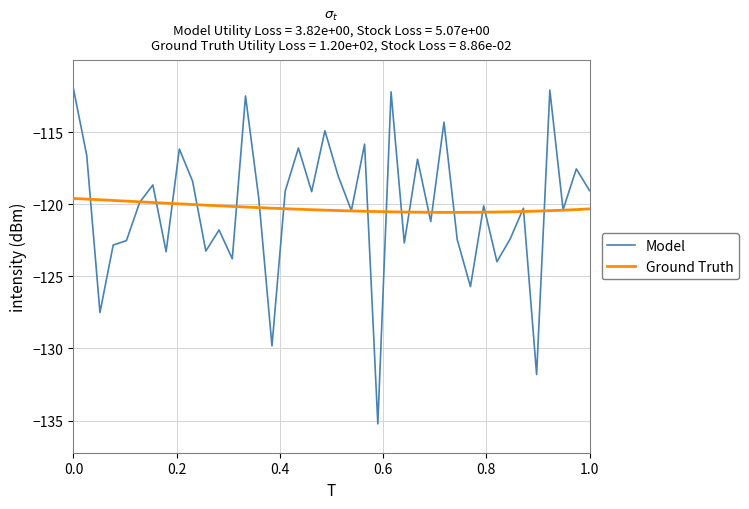

Rank the series by their maximum value, from highest to lowest.

Model, Ground Truth